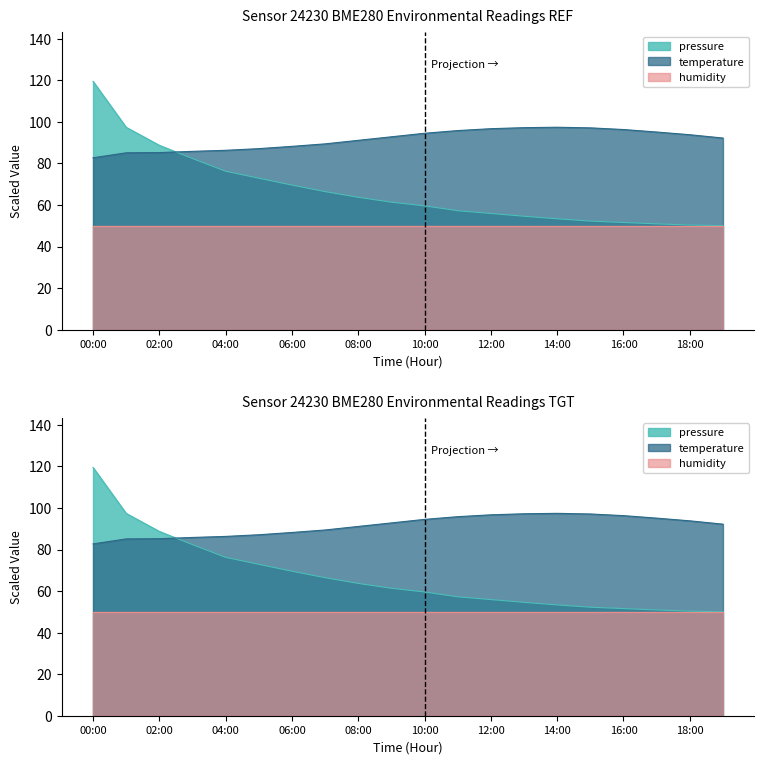

True or false: pressure has more than 0 points higher than both neighbors.

False